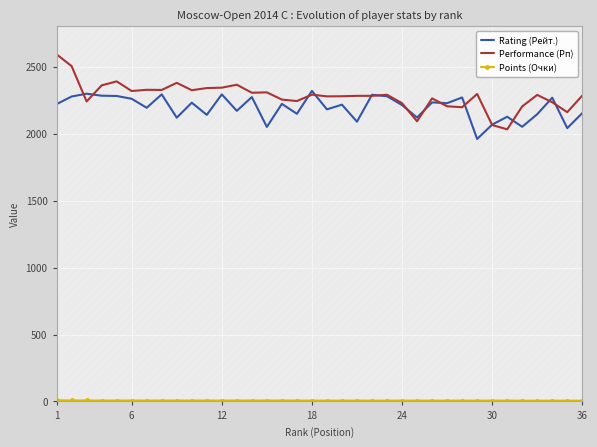

What is the value of the Performance (Рп) point at the 14th from the left?

2305.0